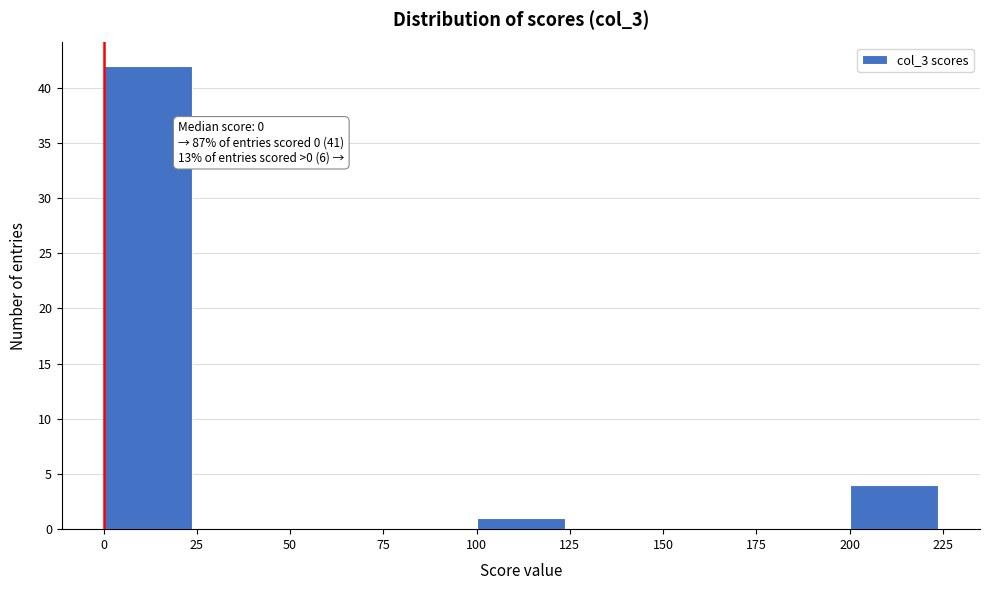

Which range on the x-axis has the tallest bar?

0 to 25